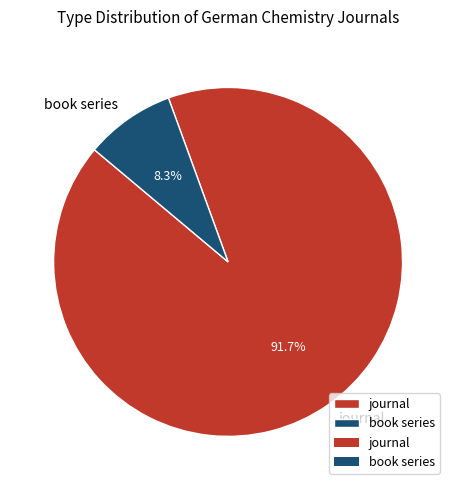

What is the total percentage of book series and journal?

100.0%